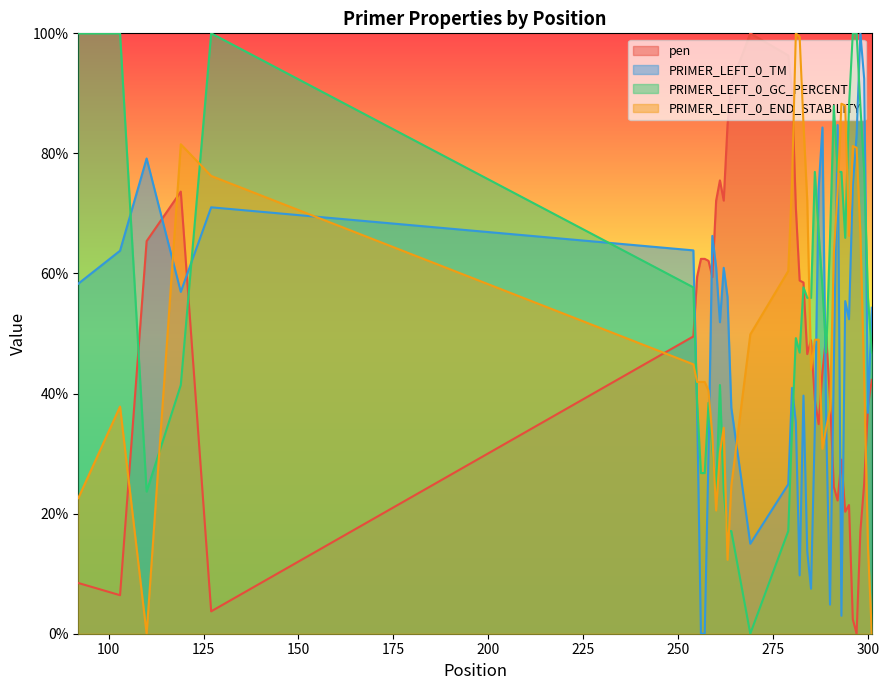

What is the greatest value displayed?

100.0